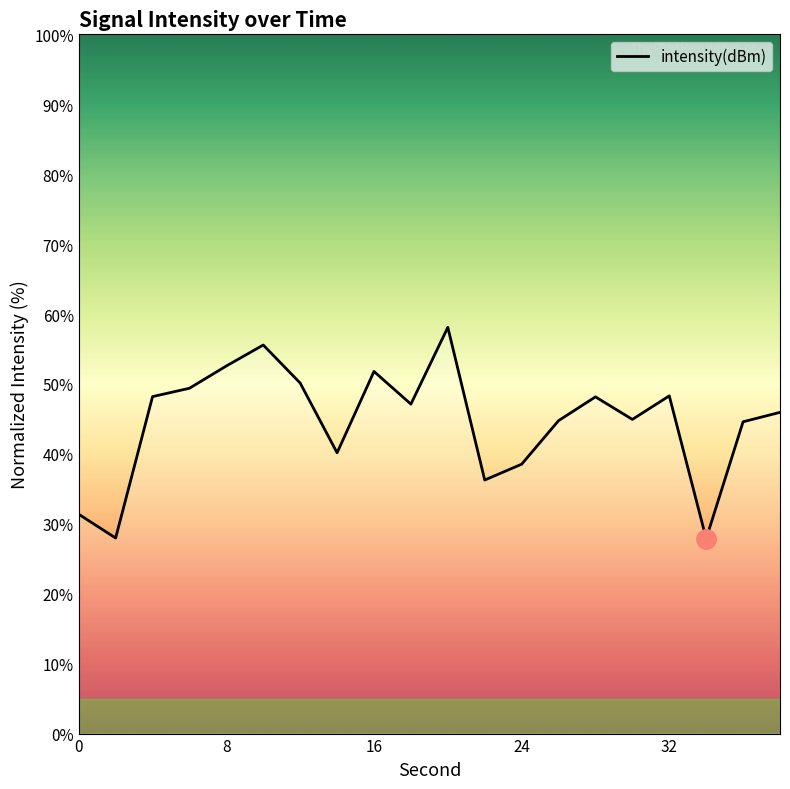

What is the maximum value shown in the chart?

58.1